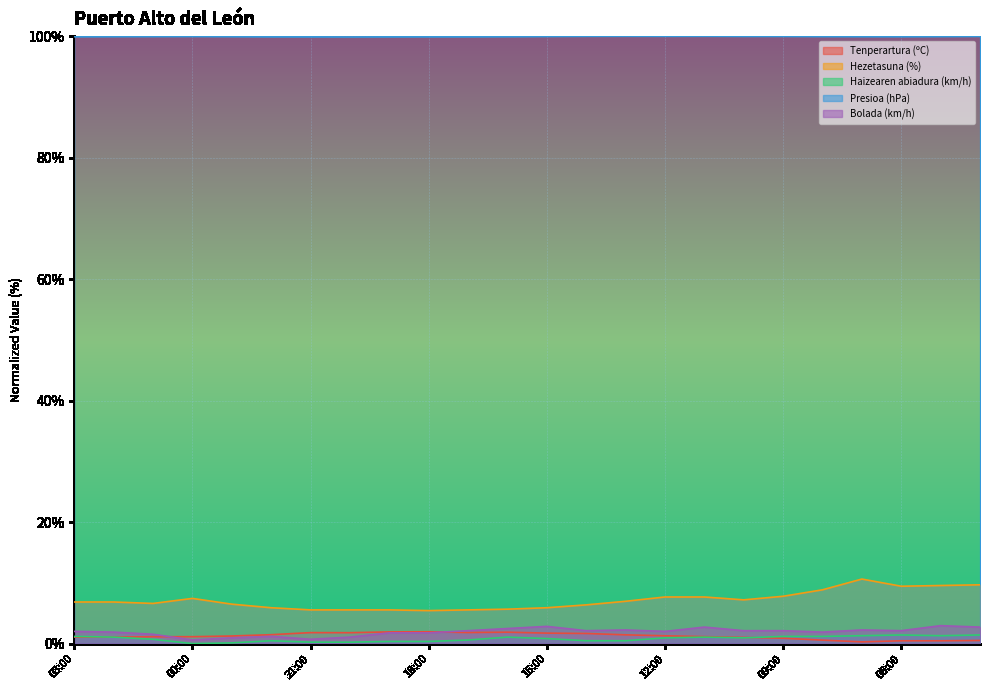

Reading left to right, what are all the values shown in this chart?

Tenperartura (ºC): 03:00=1.1	02:00=1.1	01:00=1.1	00:00=1.1	23:00=1.3	22:00=1.5	21:00=1.8	20:00=1.8	19:00=1.9	18:00=1.9	17:00=1.8	16:00=1.9	15:00=1.7	14:00=1.7	13:00=1.4	12:00=1.3	11:00=1.1	10:00=1.0	09:00=0.9	08:00=0.6	07:00=0.3	06:00=0.5	05:00=0.5	04:00=0.5
Hezetasuna (%): 03:00=6.8	02:00=6.8	01:00=6.6	00:00=7.4	23:00=6.5	22:00=5.9	21:00=5.5	20:00=5.5	19:00=5.5	18:00=5.4	17:00=5.5	16:00=5.7	15:00=5.9	14:00=6.4	13:00=7.0	12:00=7.7	11:00=7.7	10:00=7.2	09:00=7.8	08:00=8.9	07:00=10.6	06:00=9.4	05:00=9.6	04:00=9.7
Haizearen abiadura (km/h): 03:00=1.2	02:00=1.1	01:00=0.7	00:00=0.0	23:00=0.1	22:00=0.5	21:00=0.2	20:00=0.2	19:00=0.4	18:00=0.4	17:00=0.6	16:00=1.1	15:00=0.8	14:00=0.5	13:00=0.5	12:00=0.9	11:00=1.1	10:00=0.9	09:00=1.2	08:00=1.2	07:00=1.3	06:00=1.4	05:00=1.3	04:00=1.4
Presioa (hPa): 03:00=99.9	02:00=99.9	01:00=100.0	00:00=100.0	23:00=99.9	22:00=99.9	21:00=99.9	20:00=99.9	19:00=99.9	18:00=99.9	17:00=99.9	16:00=99.9	15:00=100.0	14:00=100.0	13:00=100.0	12:00=100.0	11:00=100.0	10:00=100.0	09:00=100.0	08:00=100.0	07:00=99.9	06:00=99.9	05:00=100.0	04:00=100.0
Bolada (km/h): 03:00=2.0	02:00=1.9	01:00=1.5	00:00=0.6	23:00=0.9	22:00=1.2	21:00=0.7	20:00=1.1	19:00=1.8	18:00=1.8	17:00=2.1	16:00=2.5	15:00=2.8	14:00=2.1	13:00=2.2	12:00=2.0	11:00=2.7	10:00=2.1	09:00=2.1	08:00=1.9	07:00=2.2	06:00=2.1	05:00=3.0	04:00=2.7